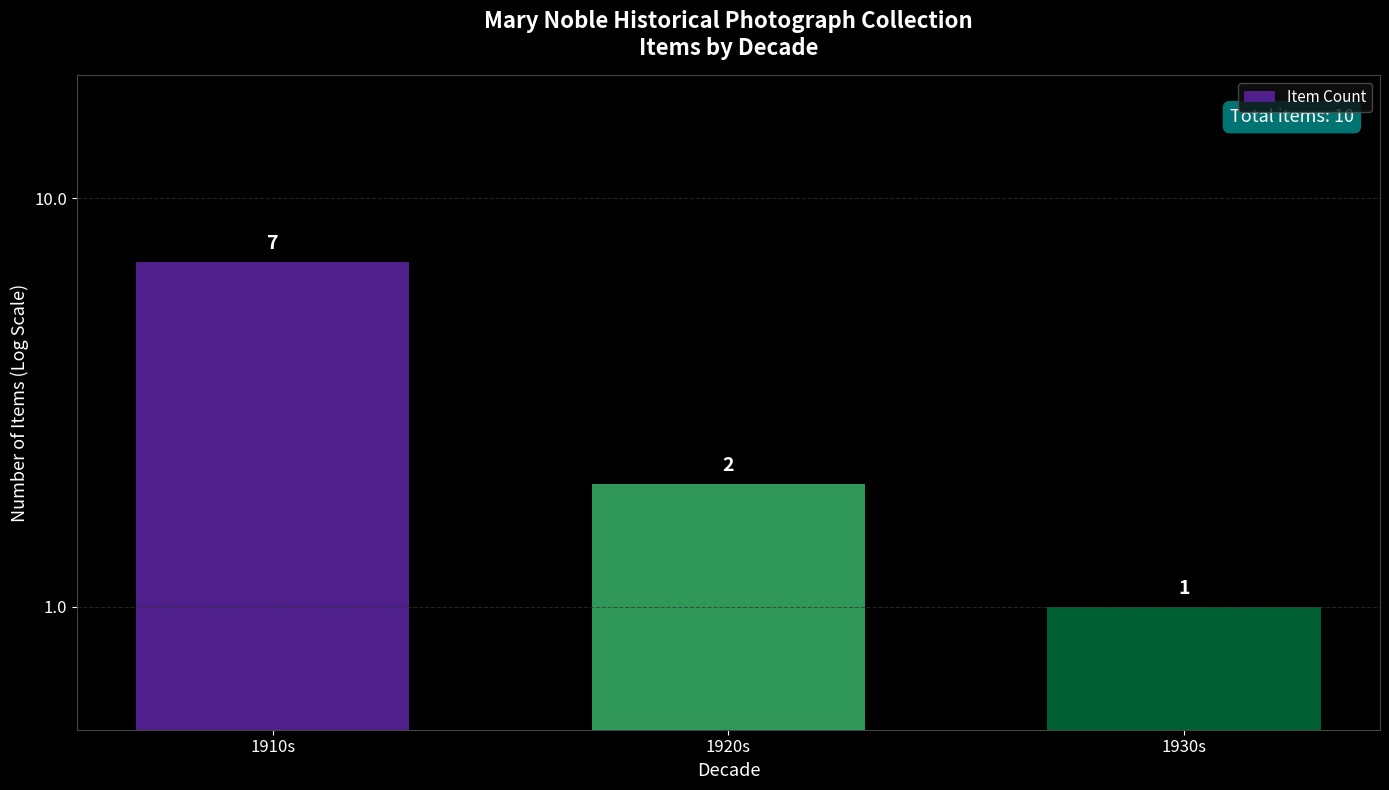

What is the average value?

3